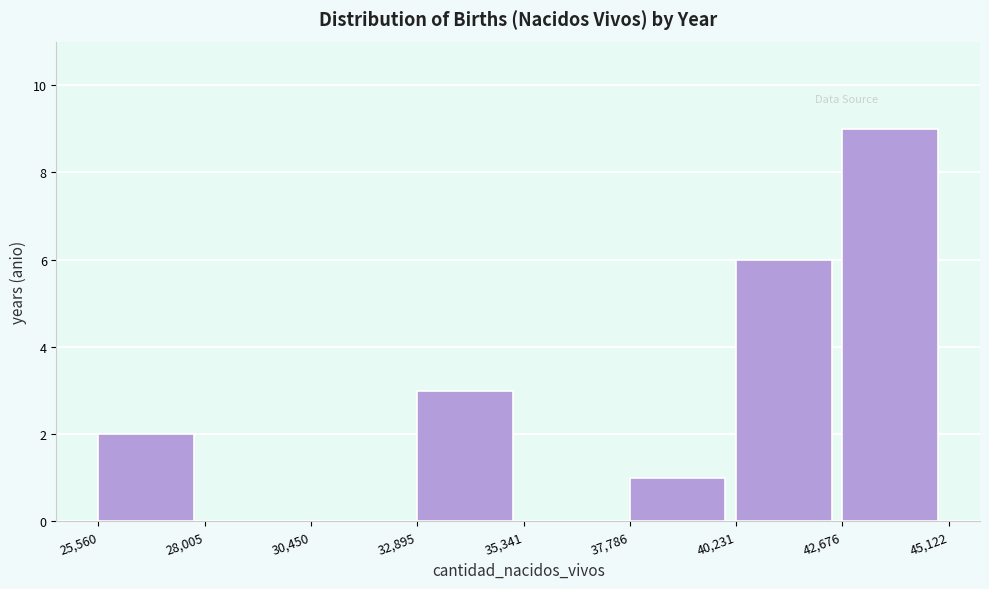

Reading left to right, list every bar in this chart as the range it spans on the x-axis followed by its height. The values are not printed on the chart, so give them approximately, as read against the axis.

25,560 to 28,005: 2
28,005 to 30,450: 0
30,450 to 32,895: 0
32,895 to 35,341: 3
35,341 to 37,786: 0
37,786 to 40,231: 1
40,231 to 42,676: 6
42,676 to 45,122: 9